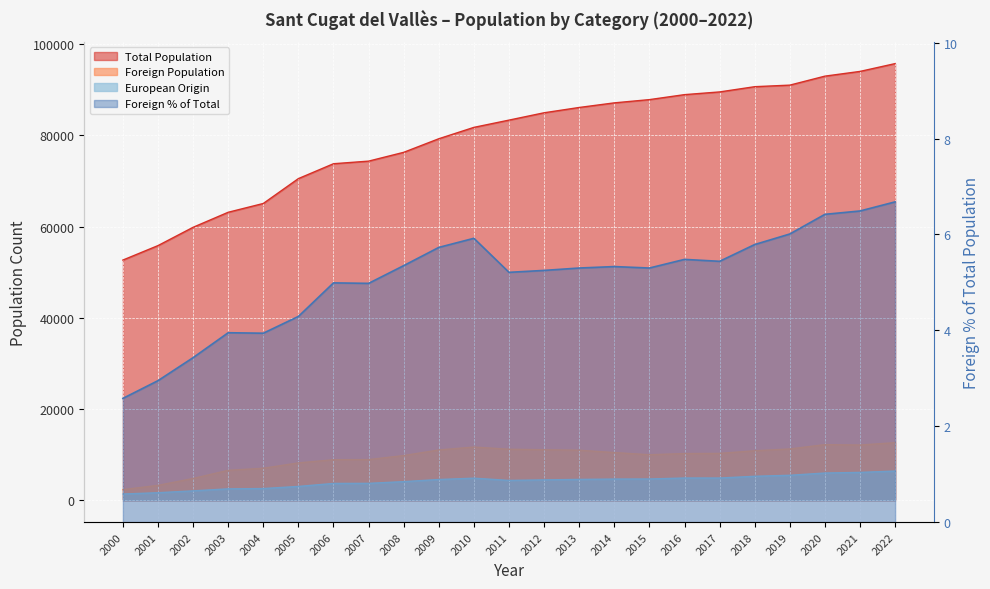

The European Origin series shows 1360.0 at 2000. True or false?

True